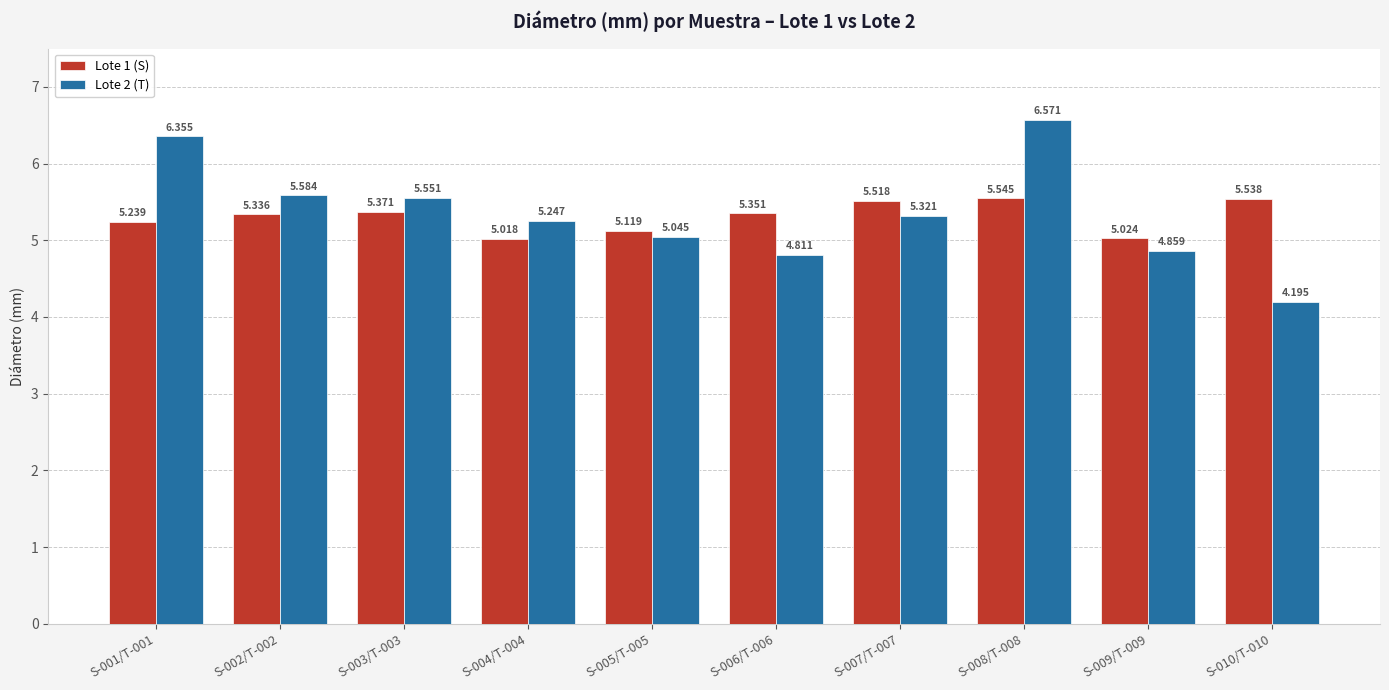

What are all the series names shown in the legend?

Lote 1 (S), Lote 2 (T)